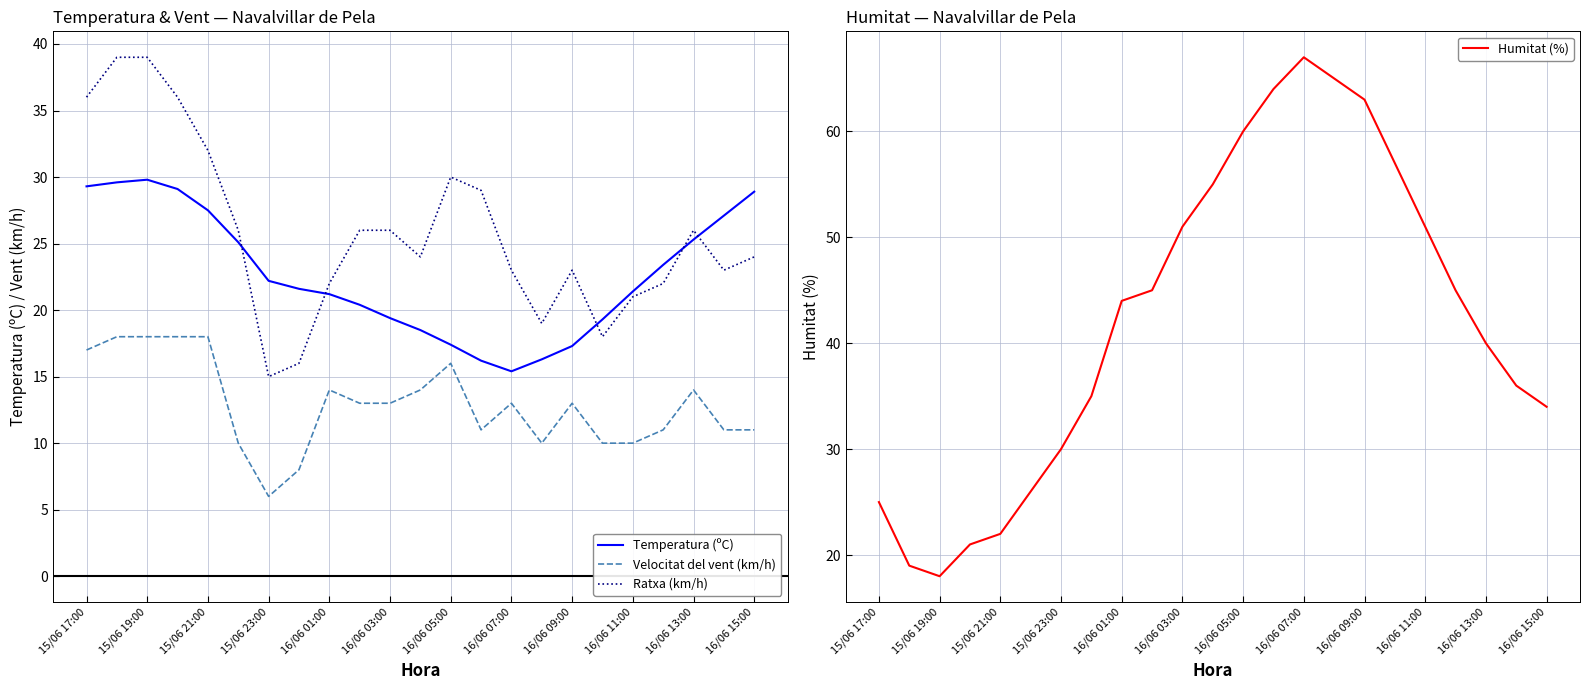

True or false: Velocitat del vent (km/h) has a value of 14.0 at 16/06 13:00.

True